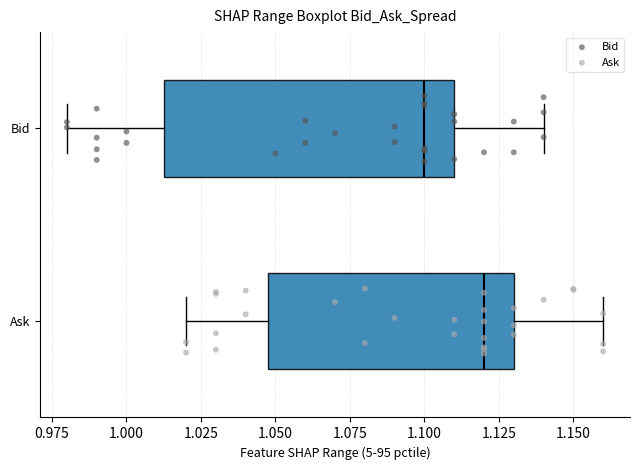

Which box is the widest, from its left edge to its right edge?

Bid